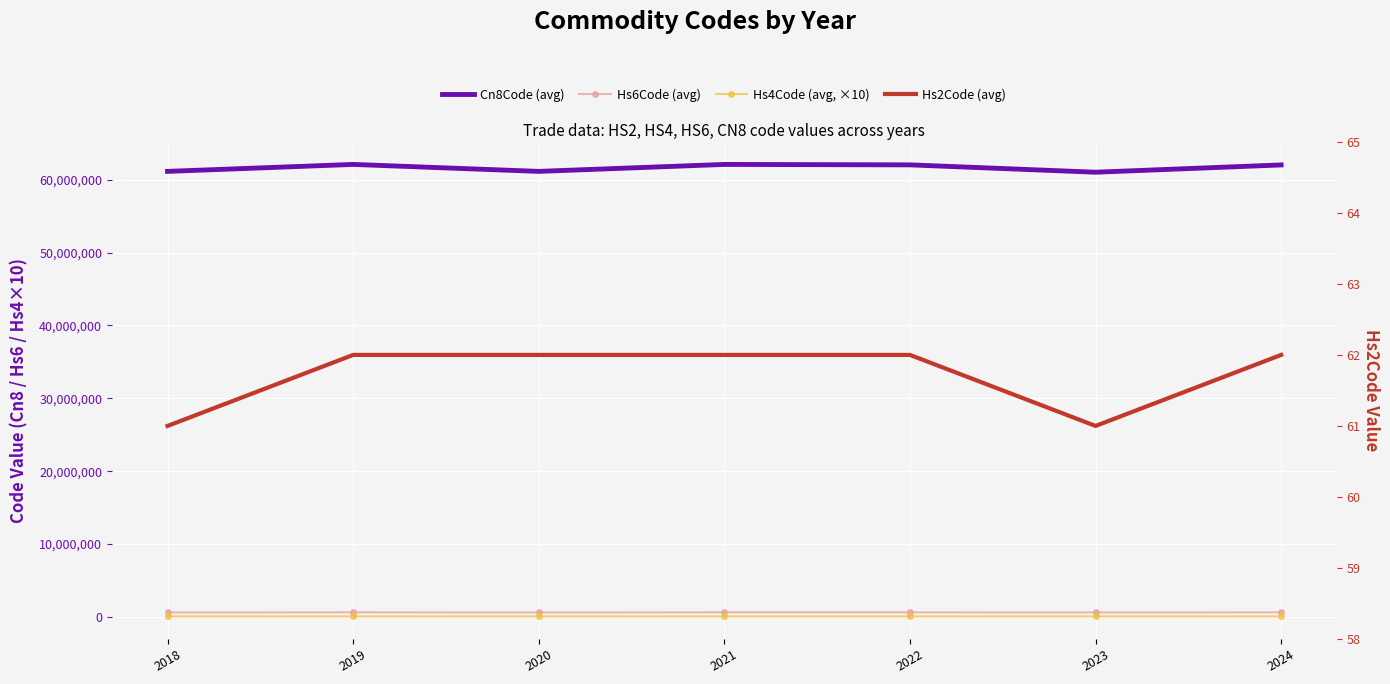

Where does the Hs6Code (avg) series first go above 620342?

2019